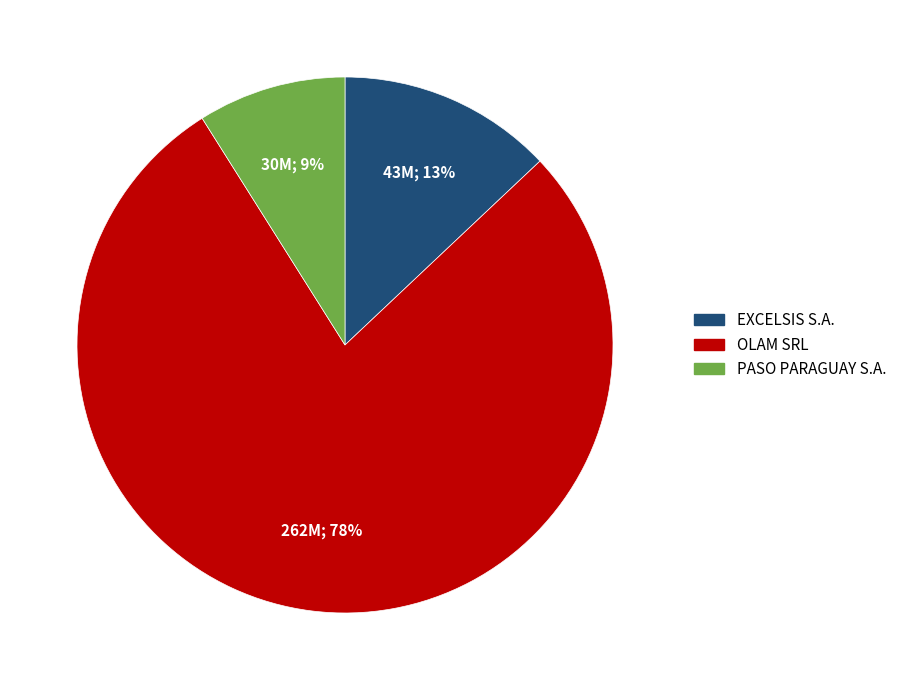

Which has a higher value, PASO PARAGUAY S.A. or EXCELSIS S.A.?

EXCELSIS S.A.